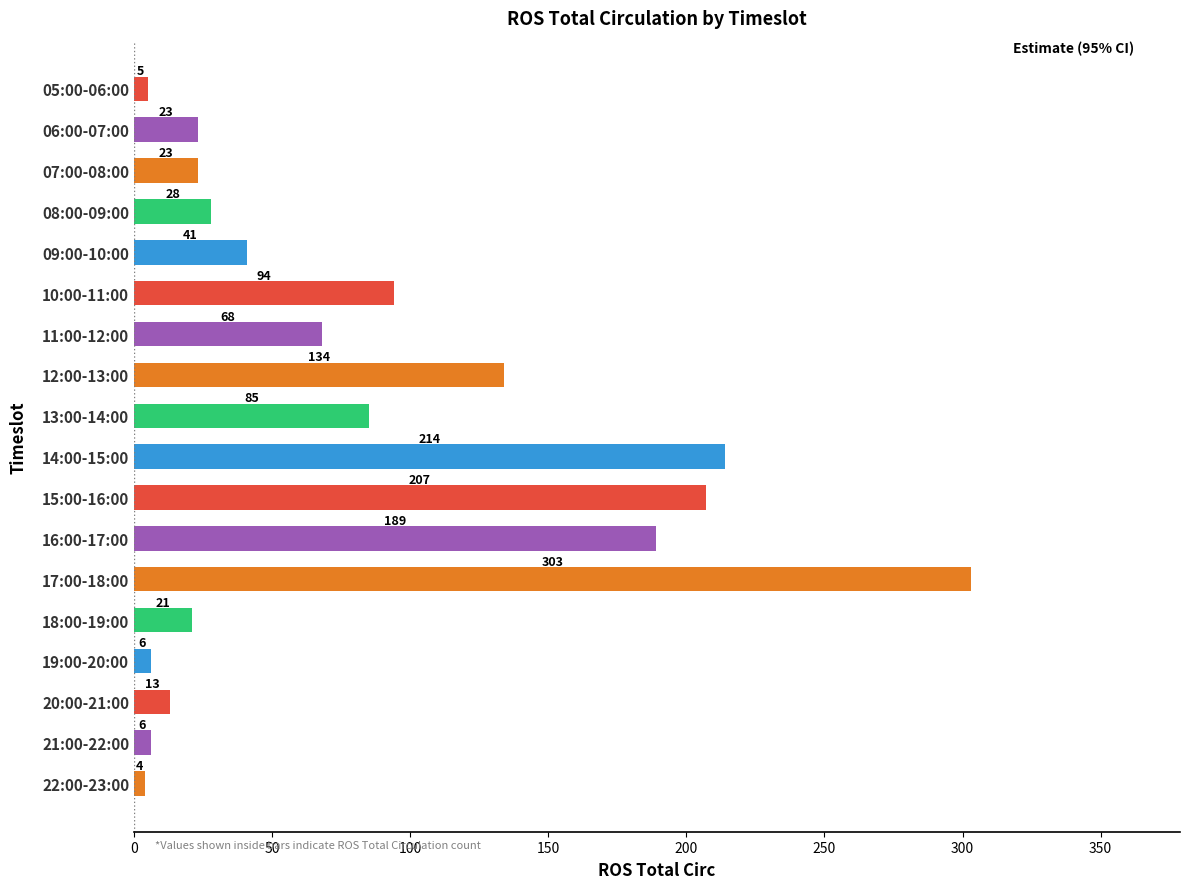

What is the sum of the values at 05:00-06:00 and 16:00-17:00?

194